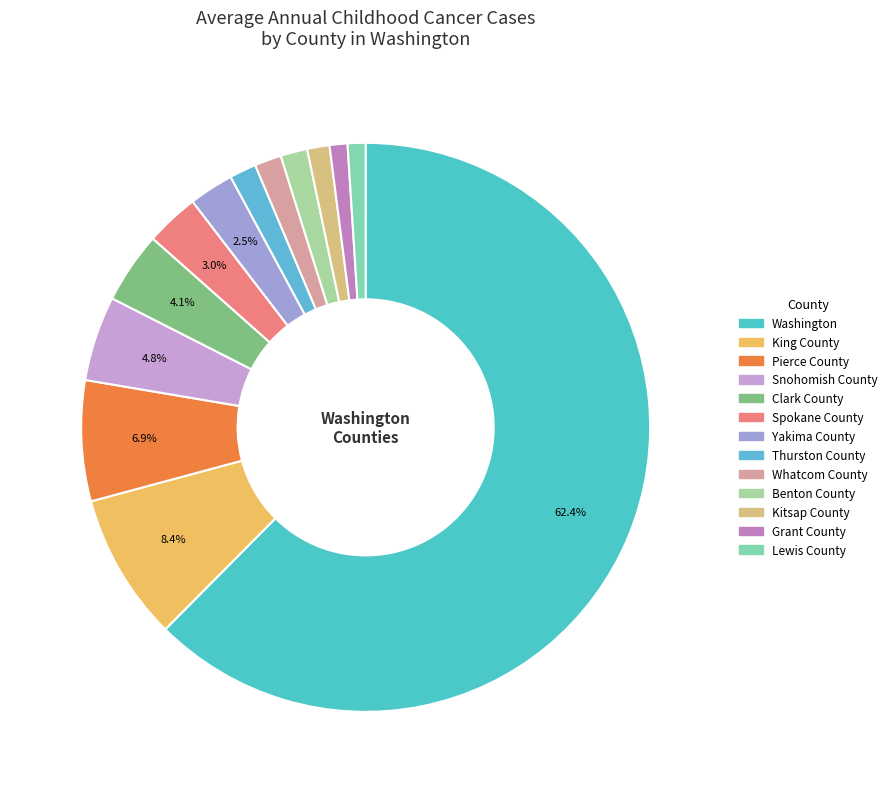

What is the total percentage of Spokane County and Grant County?

4.1%